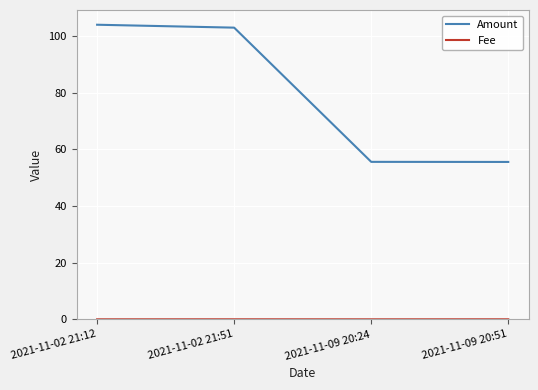

What is the greatest value displayed?

104.0